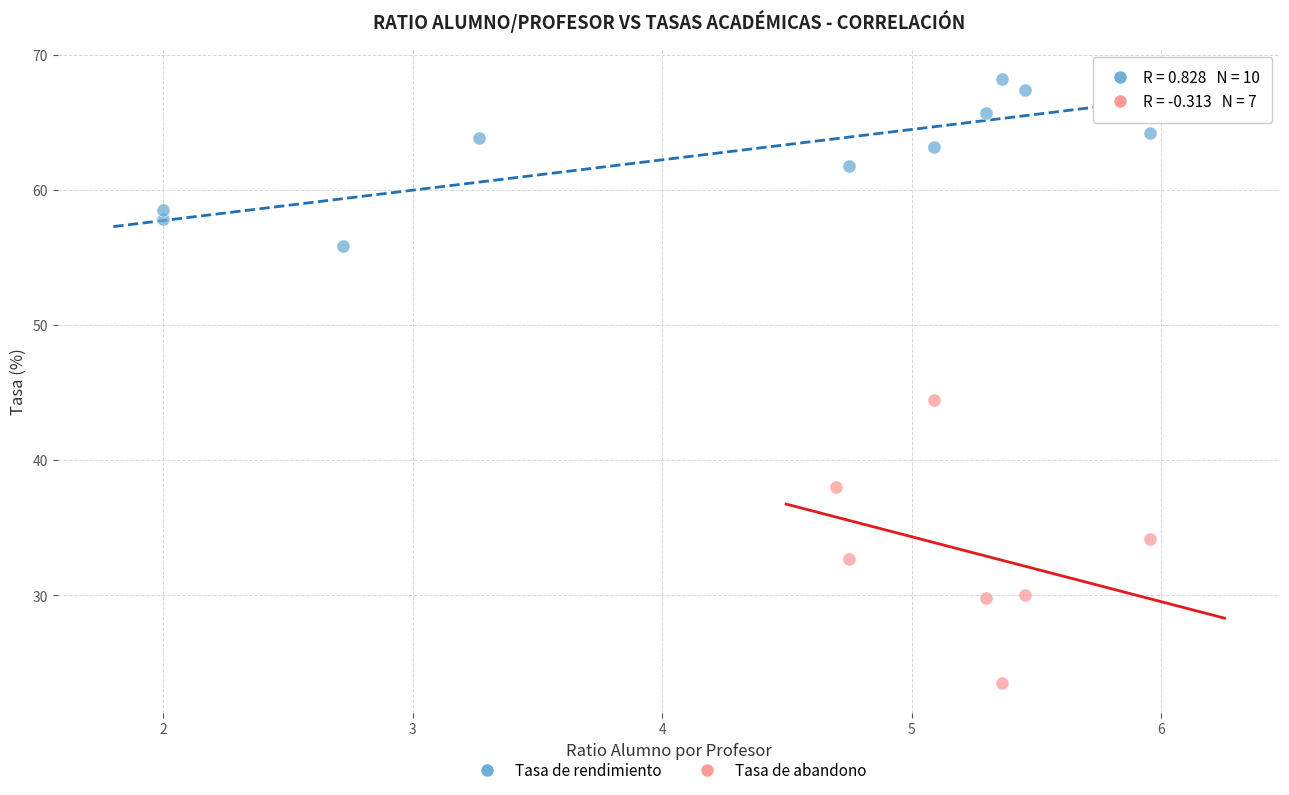

Which series has the widest spread of Y values?

Tasa de abandono